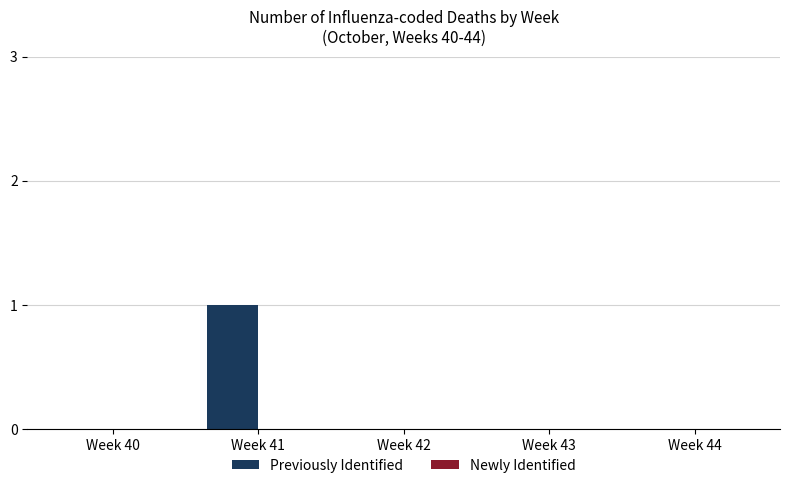

Which label corresponds to the largest value in the chart?

Week 41